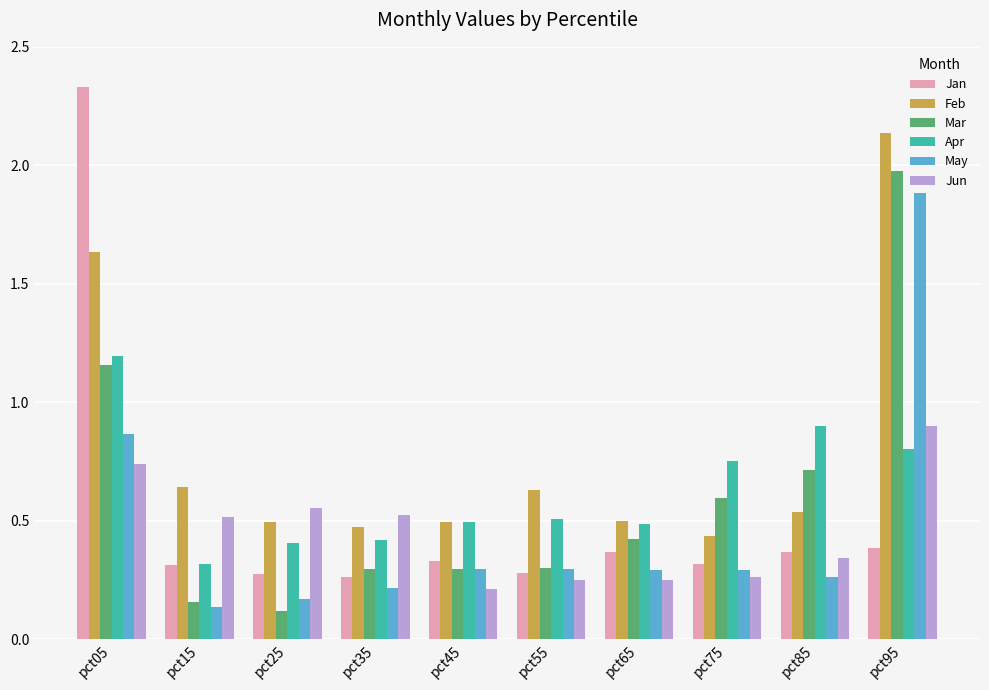

At which category does the chart reach its peak across all series?

pct05